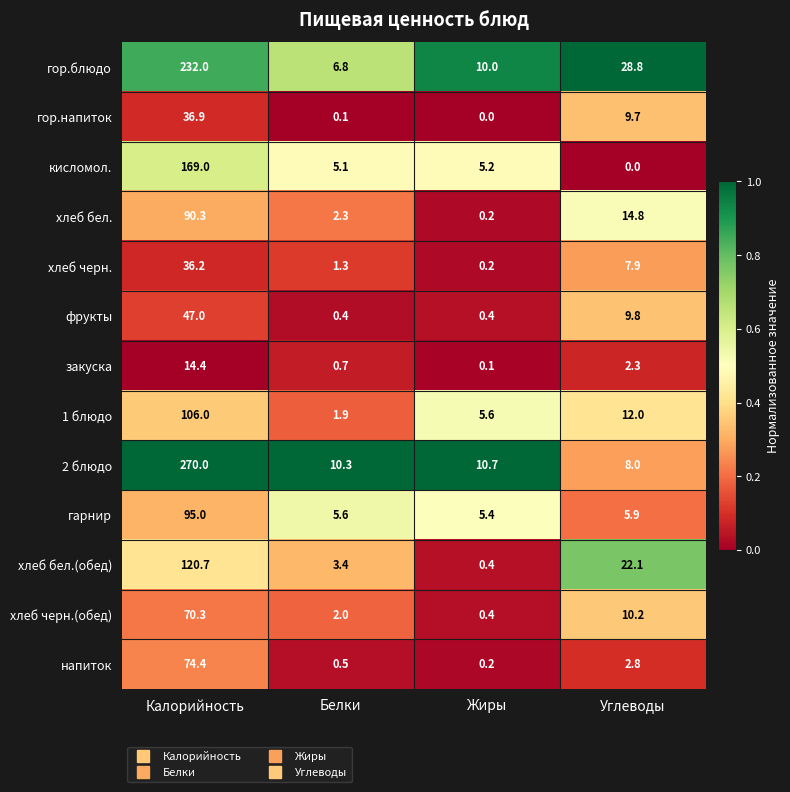

The гор.напиток series shows 0.1 at Белки. True or false?

True